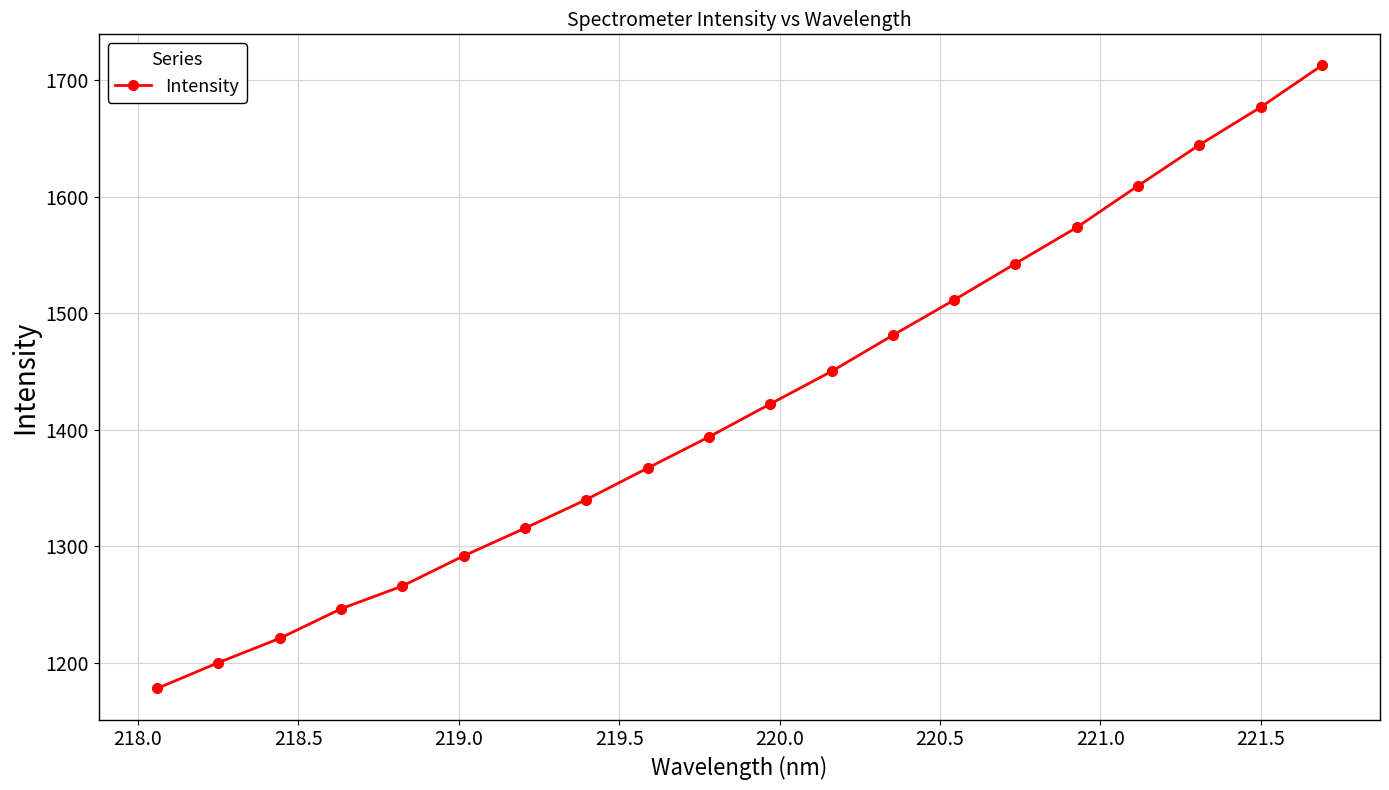

What is the difference between the maximum and minimum values?

534.8